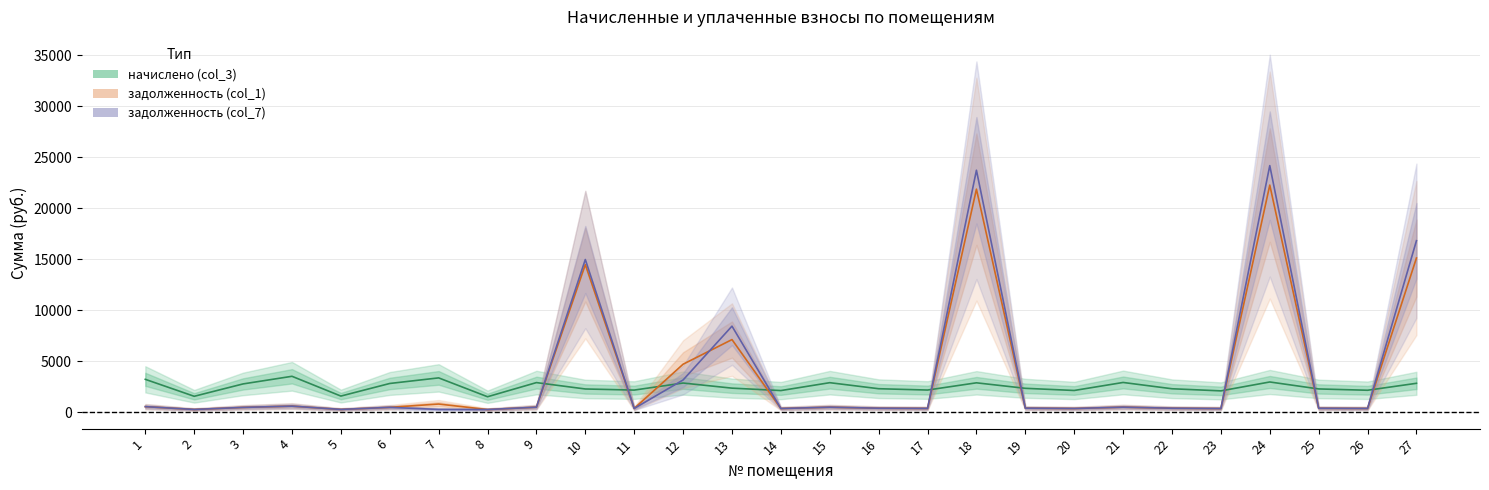

How many interior local valleys does the задолженность (col_1) series have?

9